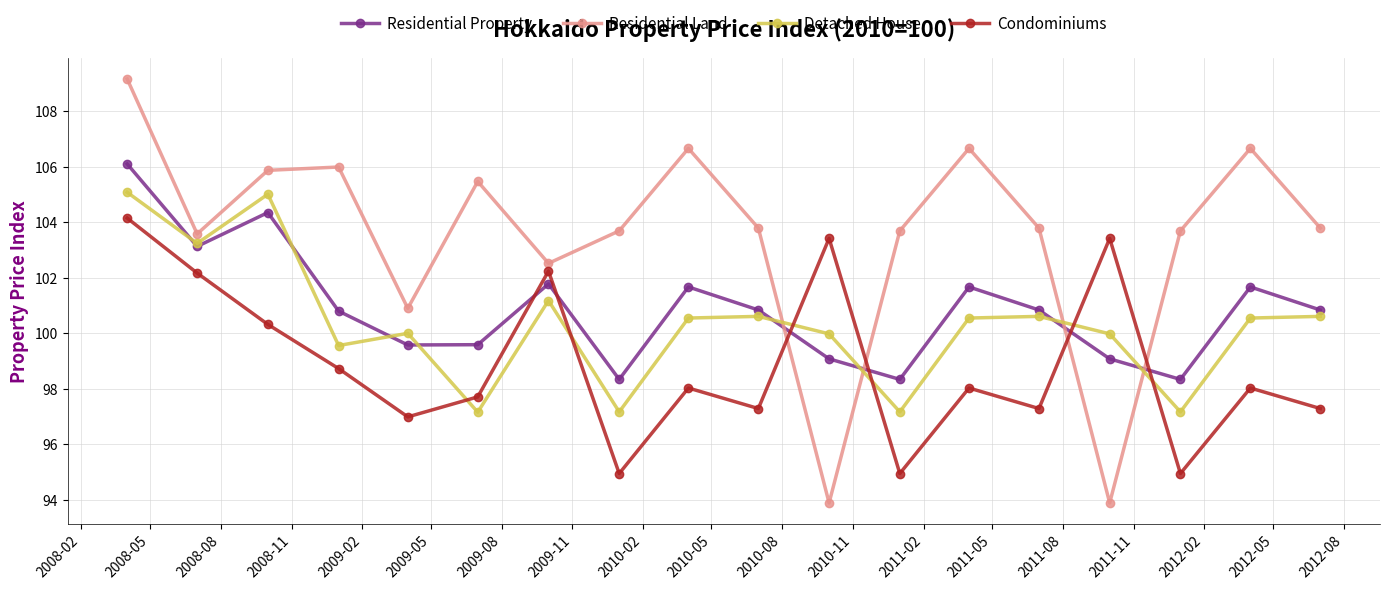

True or false: Residential Property has more than 0 interior local peaks.

True